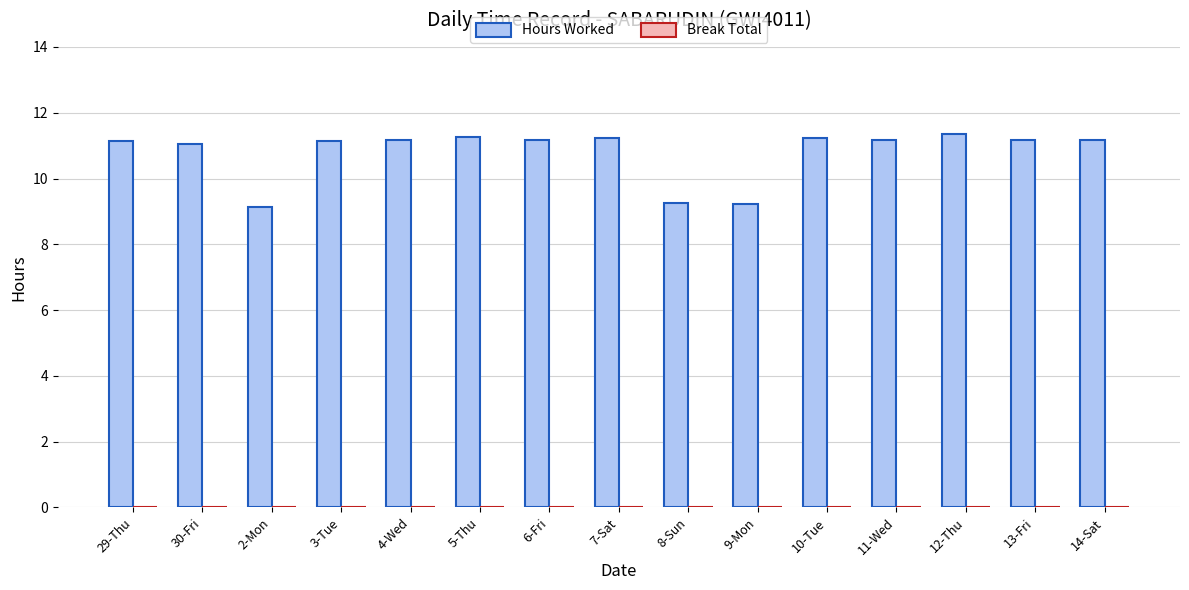

What is the label of the 1st bar from the left?

29-Thu